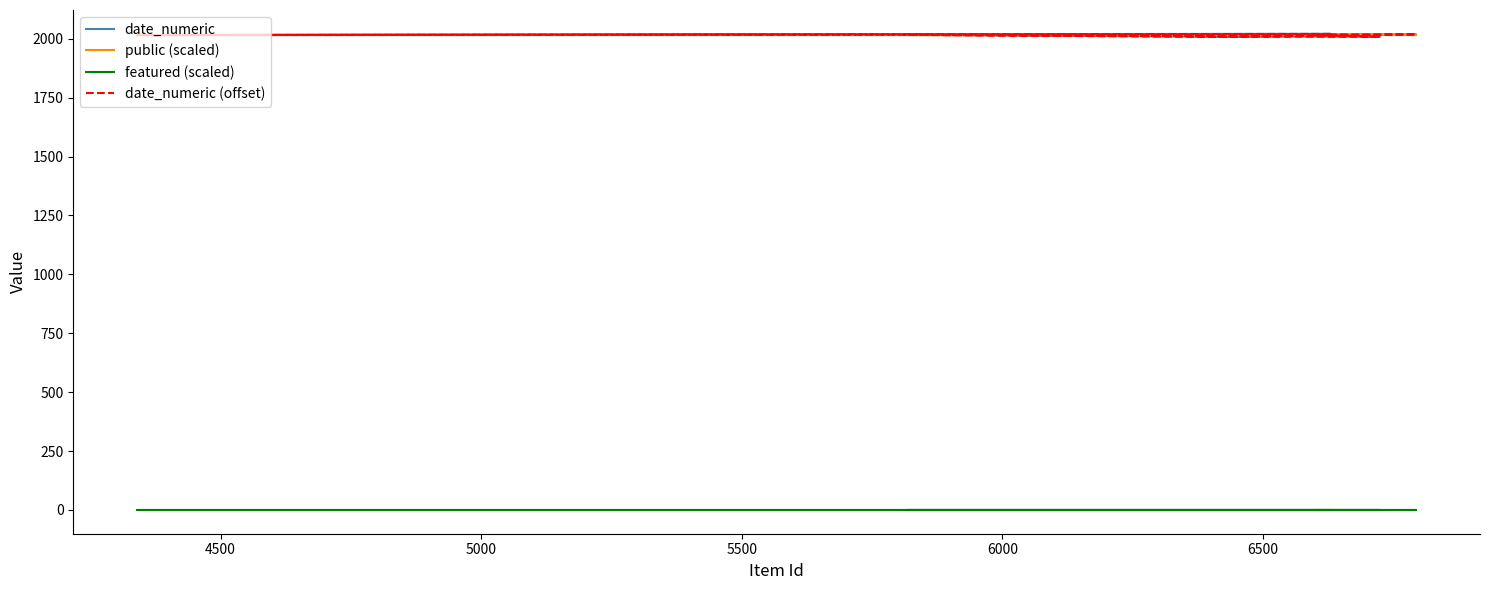

Reading right to left, list all the values displayed in this chart.

date_numeric: 2021.0	2016.0	2016.0	2016.0	2016.0	2016.0	2019.0	2008.0	2017.0	2009.0	2009.0	2017.0
public (scaled): 2017.0	2017.0	2017.0	2017.0	2017.0	2017.0	2017.0	2017.0	2017.0	2017.0	2017.0	2017.0
featured (scaled): 0.0	0.0	0.0	0.0	0.0	0.0	0.0	0.0	0.0	0.0	0.0	0.0
date_numeric (offset): 2020.5	2015.5	2015.5	2015.5	2015.5	2015.5	2018.5	2007.5	2016.5	2008.5	2008.5	2016.5